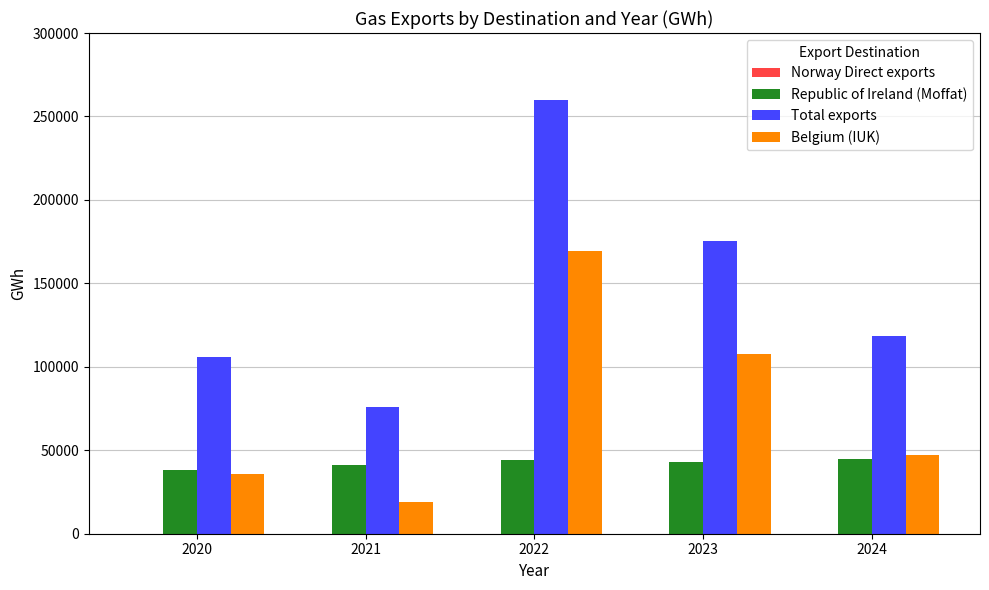

Between 2020 and 2021, which series saw the biggest shift?

Total exports